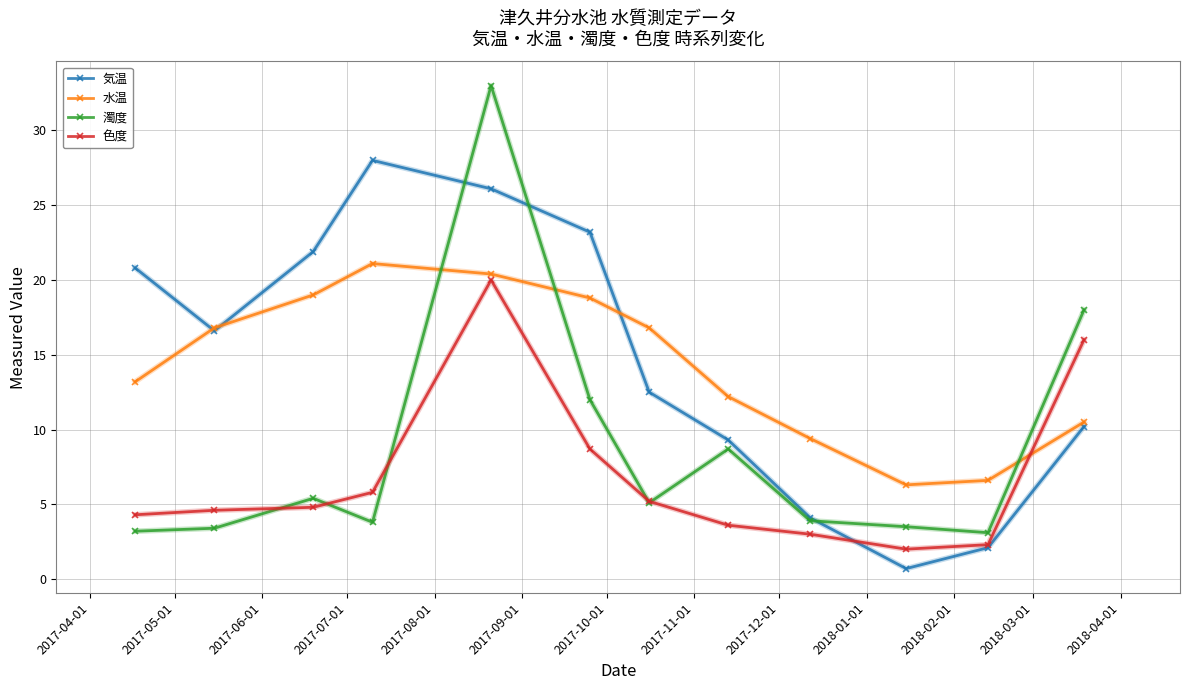

True or false: 濁度 has more than 1 interior local peaks.

True